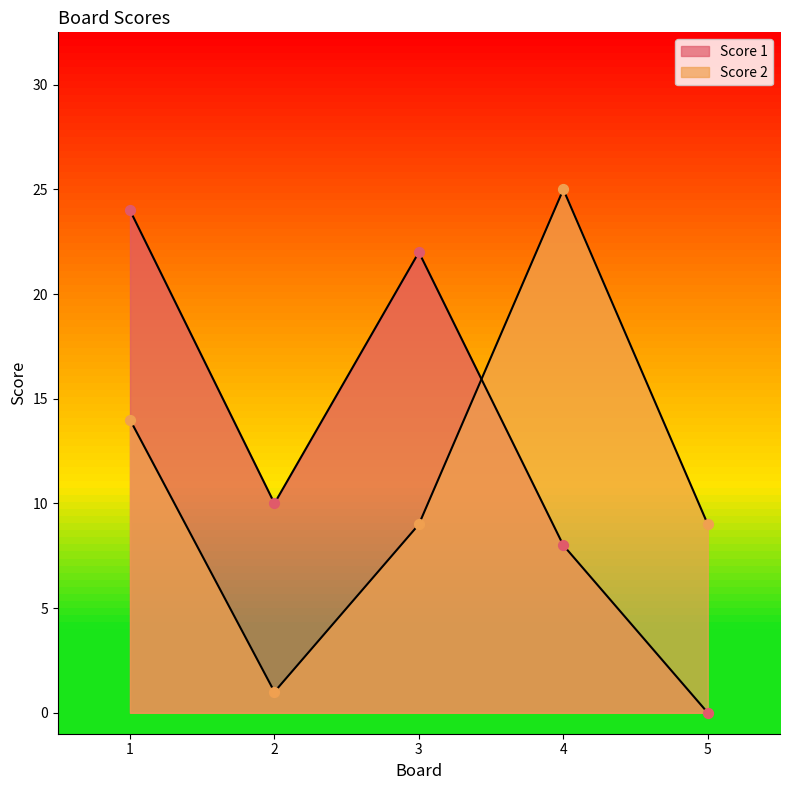

At which category is the sum across all series the highest?

1